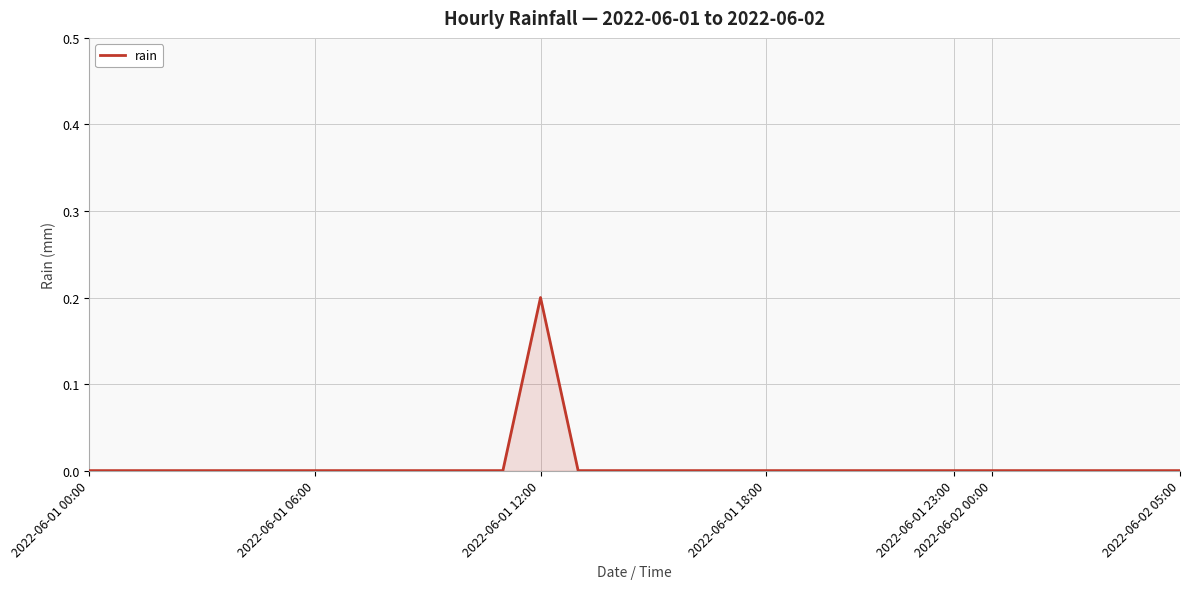

What is the greatest value displayed?

0.2